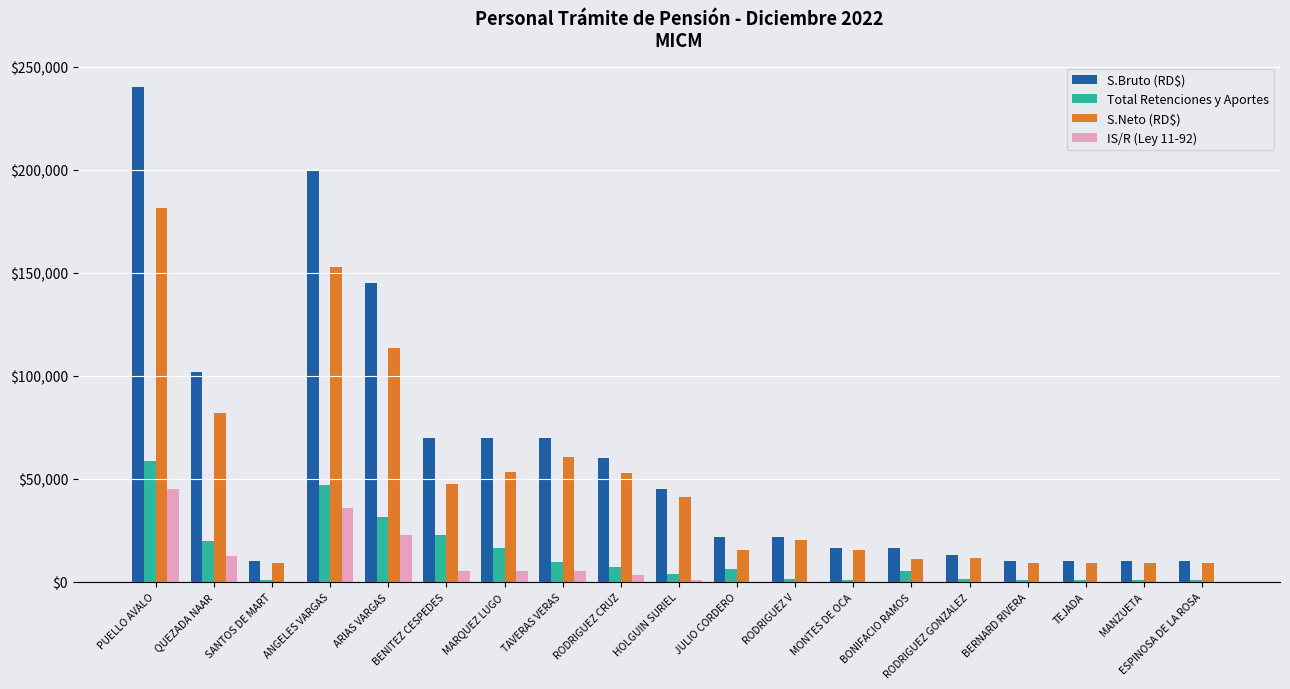

How many groups of bars are there?

19